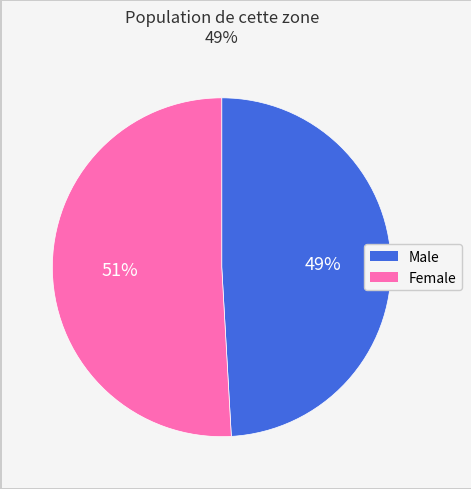

Is the sum of Male and Female greater than half?

Yes